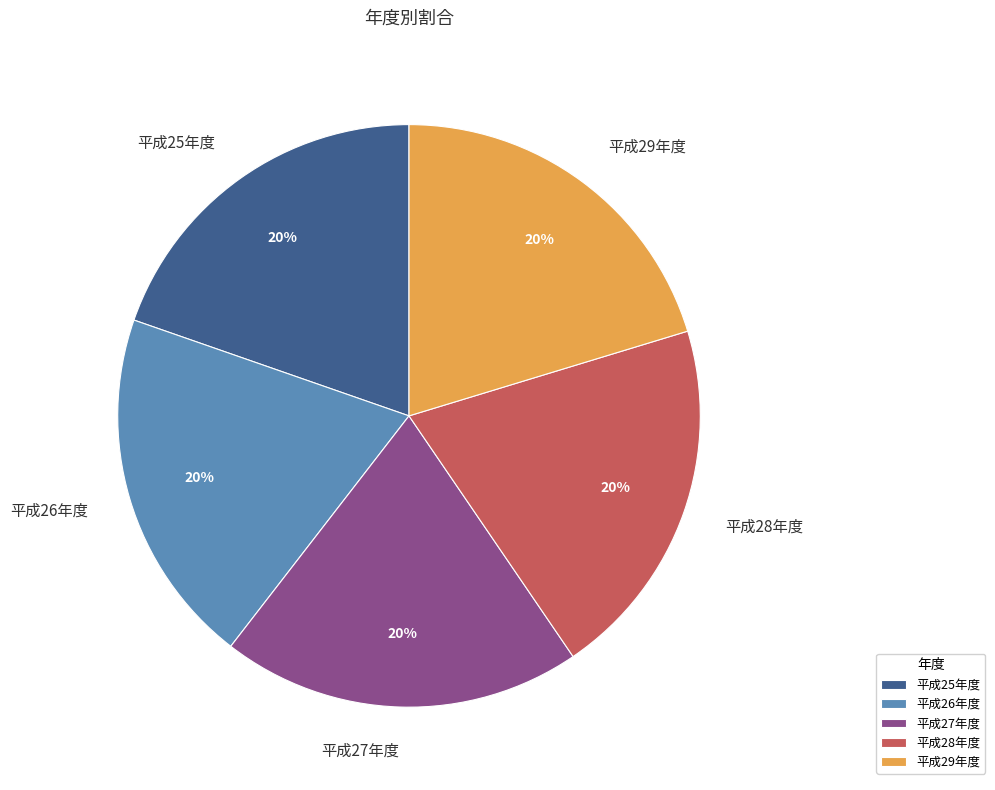

Do 平成25年度 and 平成26年度 together represent more than half of the pie?

No